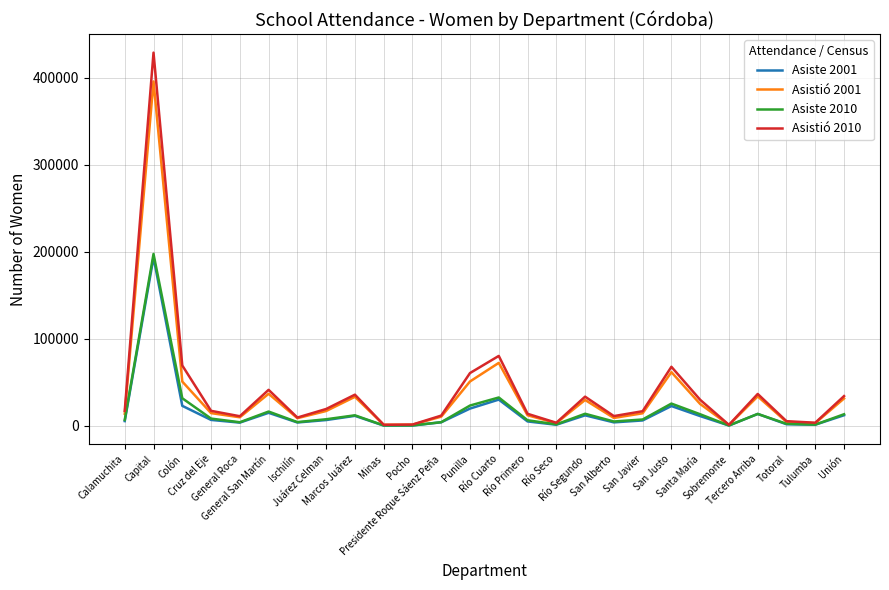

Which series has the widest spread of values?

Asistió 2010